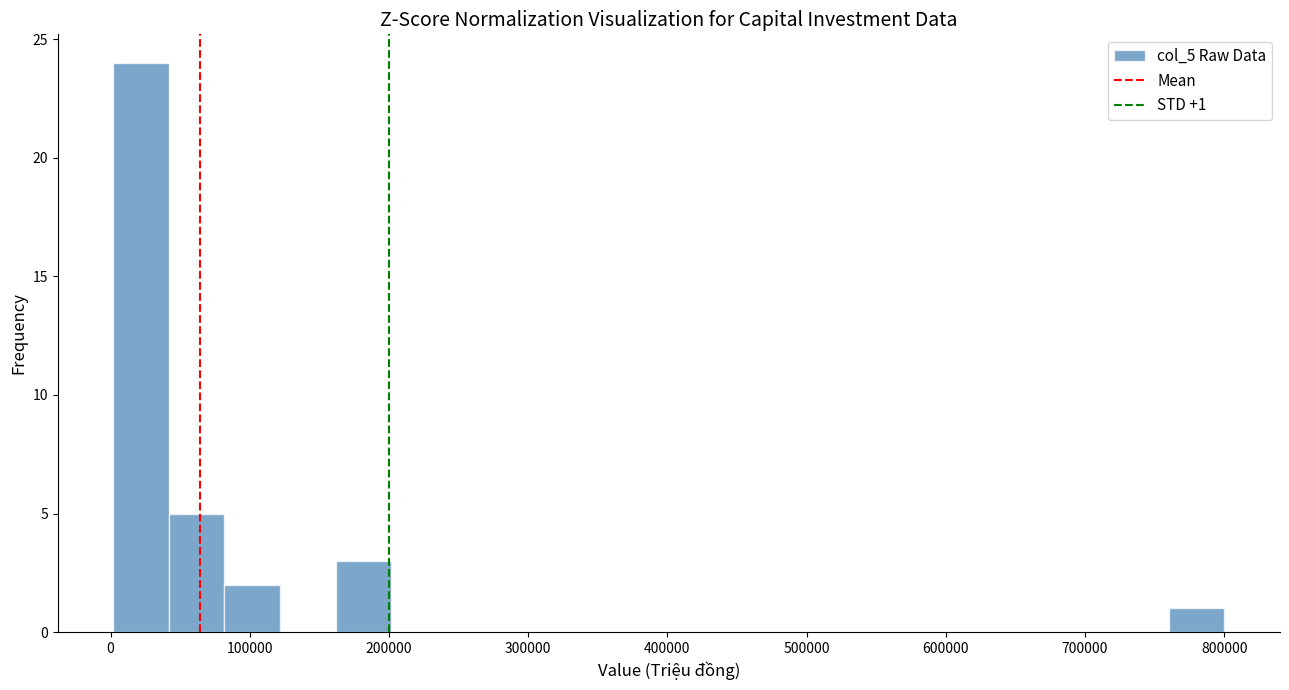

Read against the x-axis, roughly where is the centre of the tallest bar?

20000